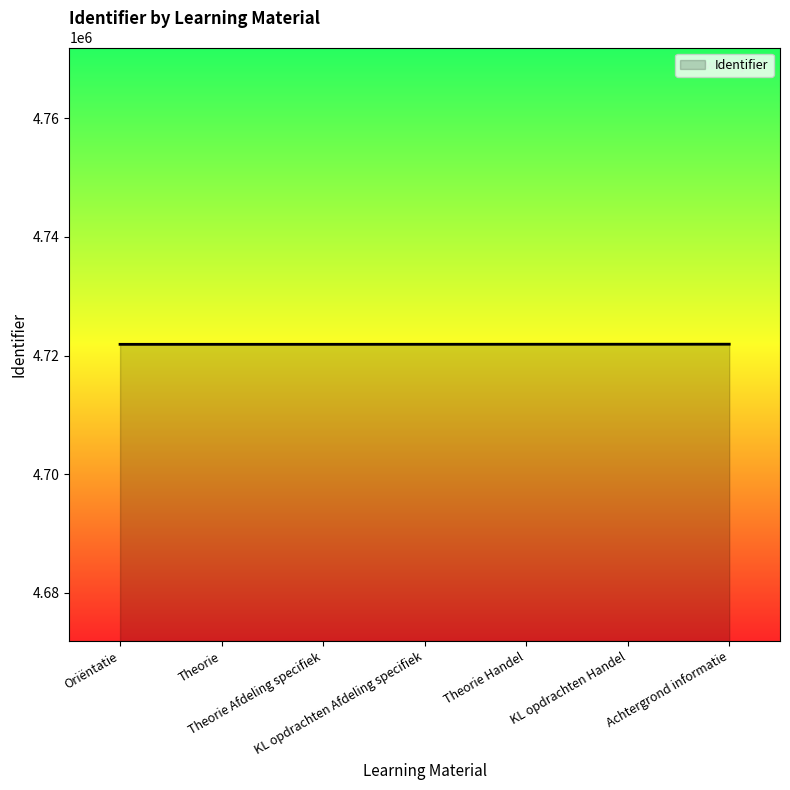

How many series are shown in this chart?

1